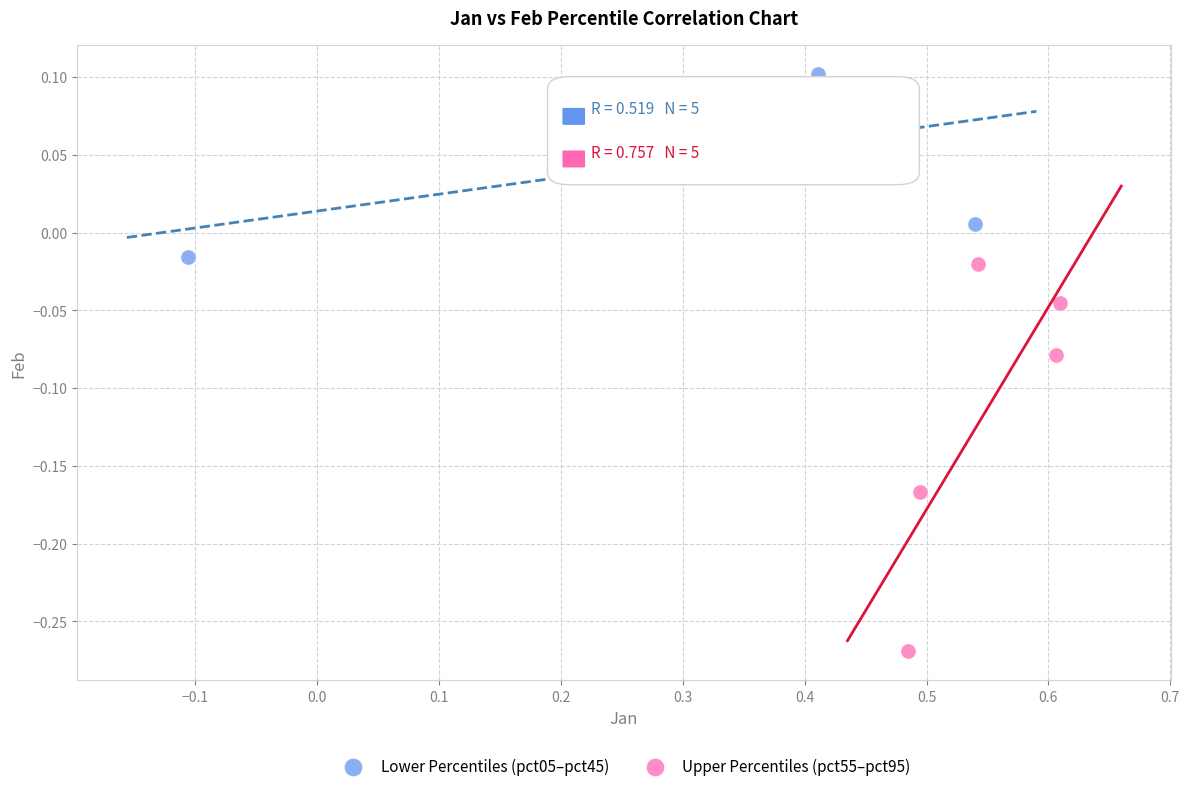

What are all the series names shown in the legend?

Lower Percentiles (pct05–pct45), Upper Percentiles (pct55–pct95)